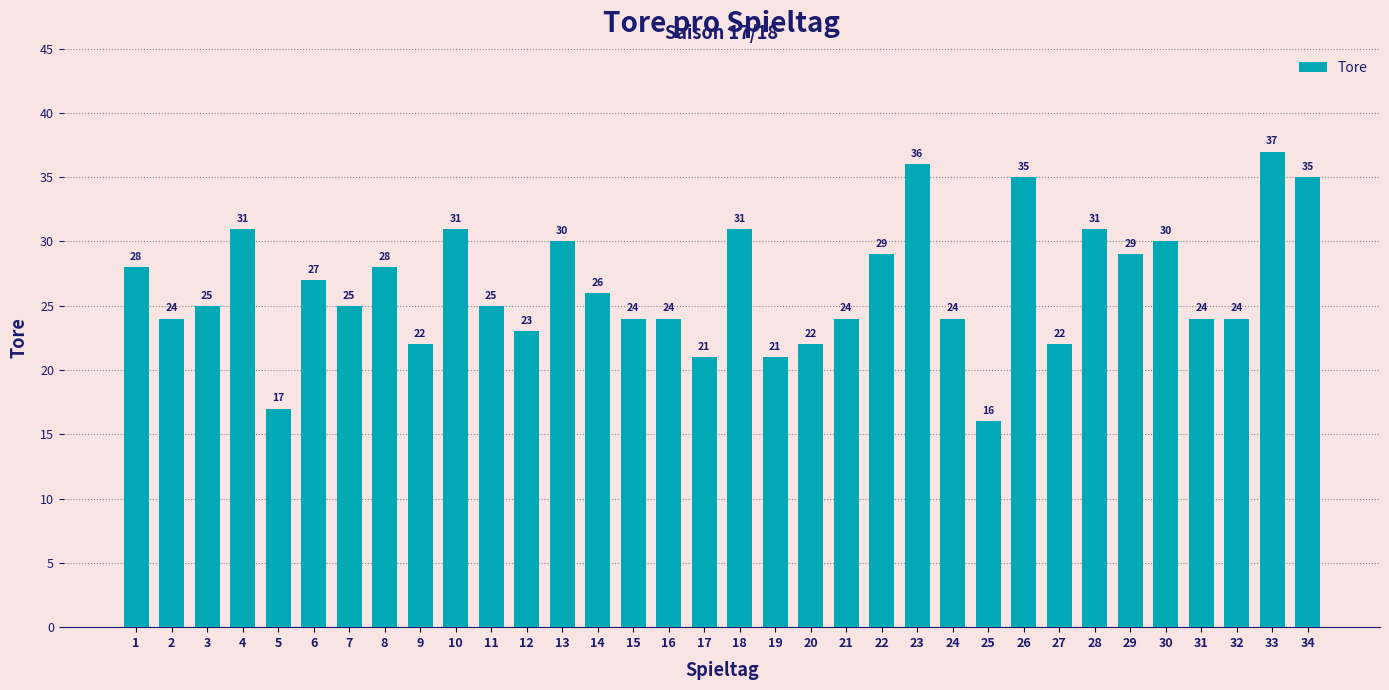

At which category does the chart reach its peak across all series?

33